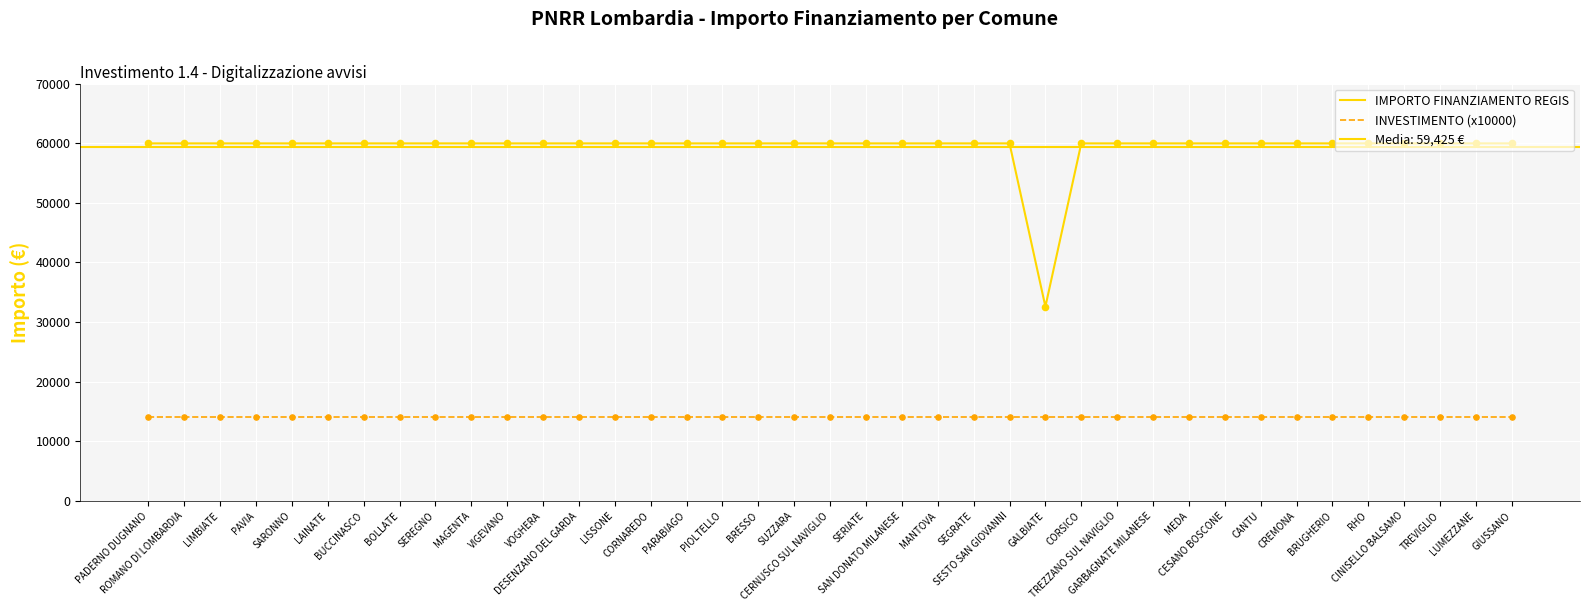

At how many categories does at least one series exceed 56555?

38